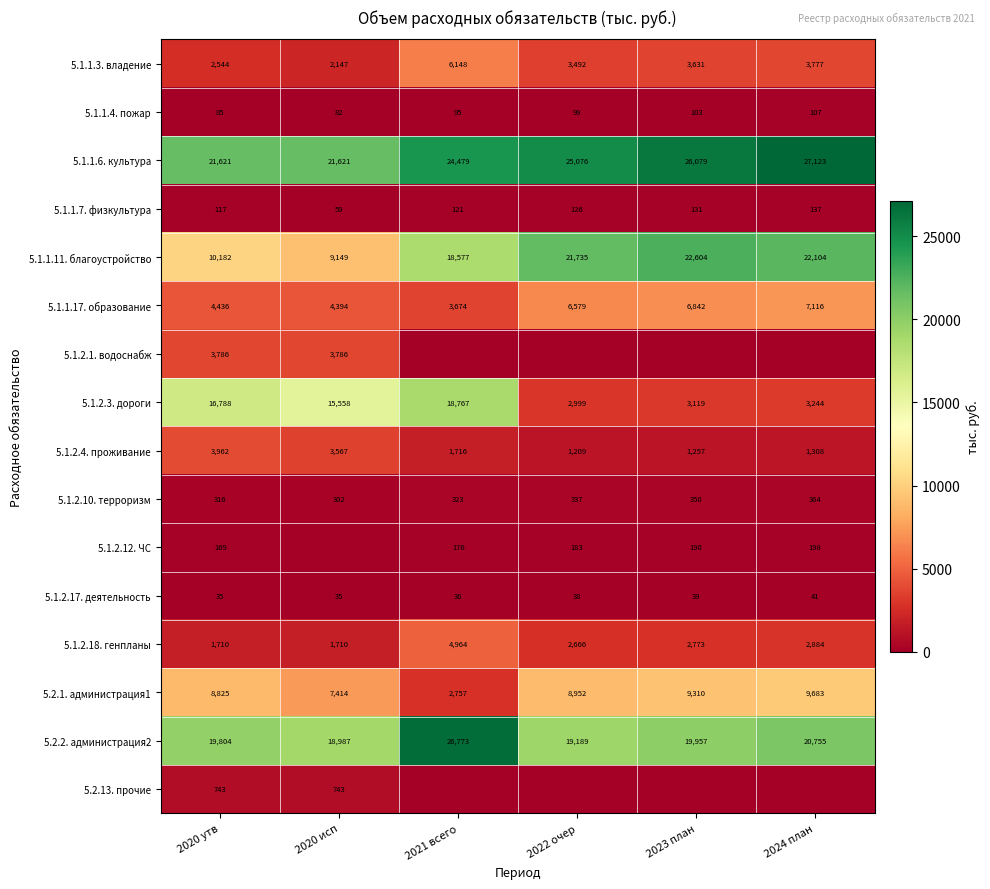

Which has a higher value, 2021 всего or 2024 план?

2021 всего